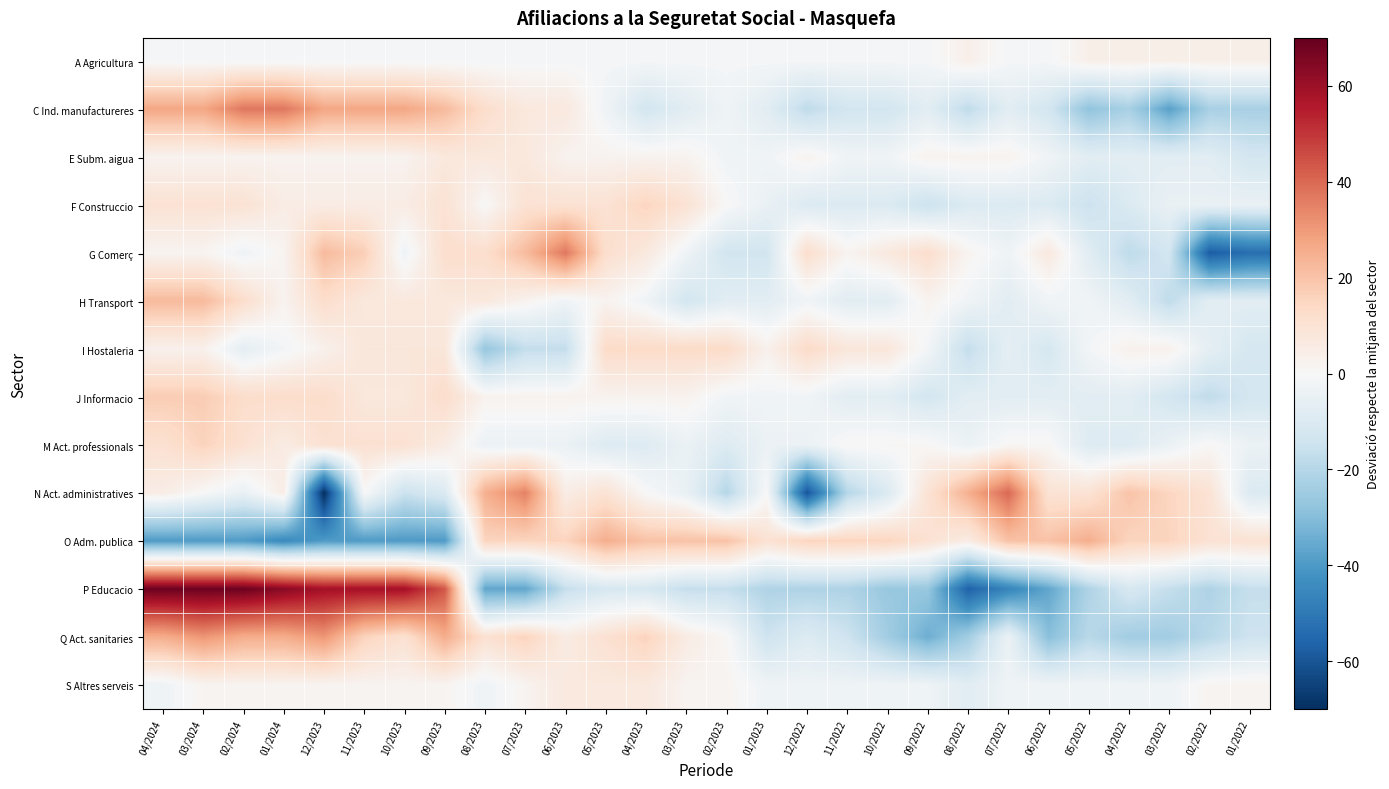

How many categories are shown in the chart?

28